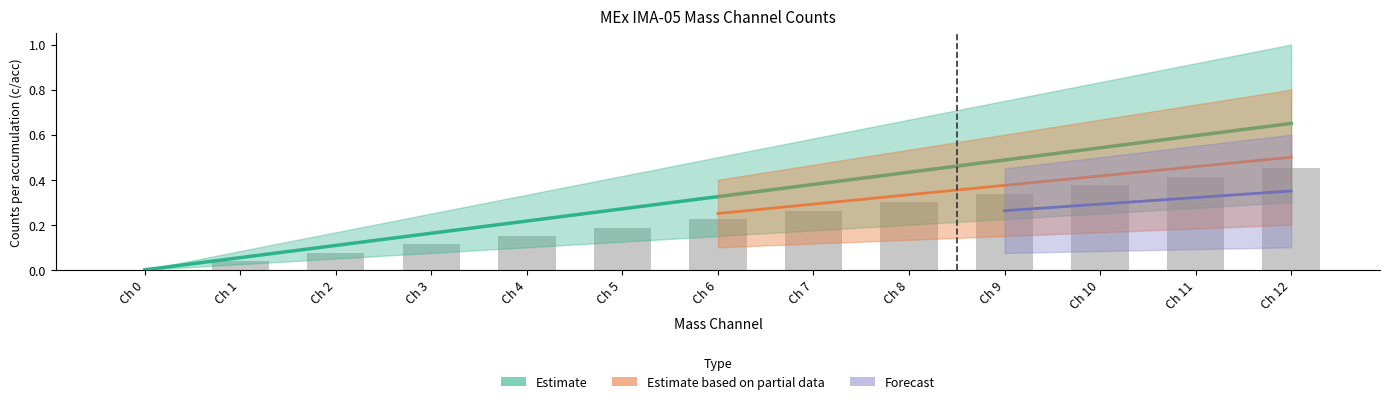

What is the difference between the maximum and second lowest values in the Estimate series?

0.6